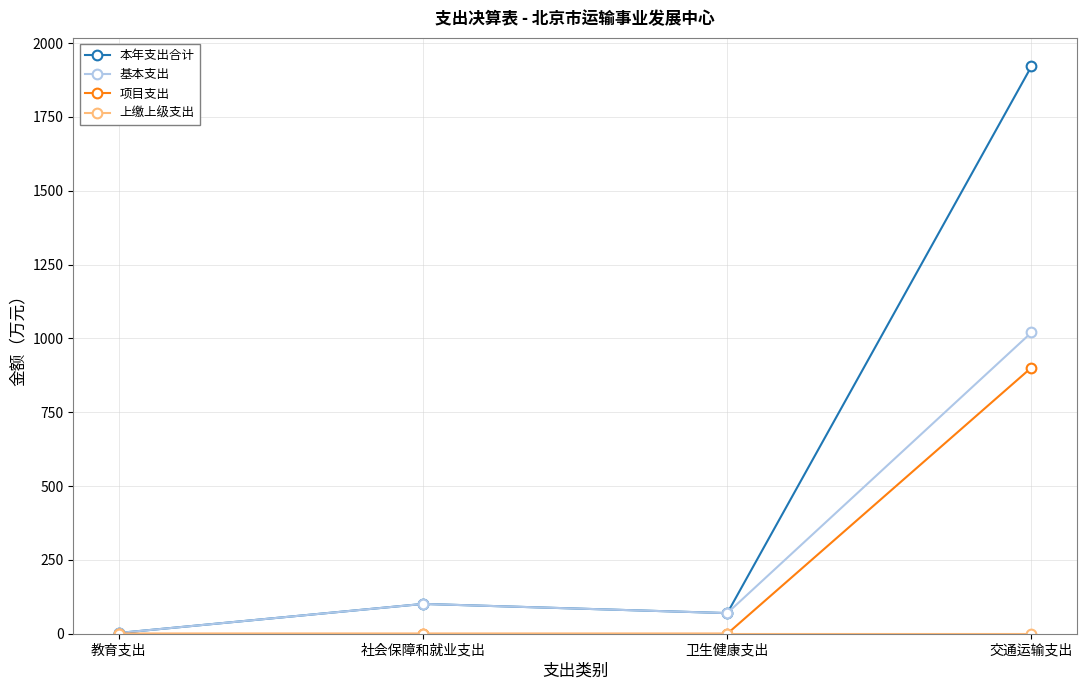

What is the maximum value for 本年支出合计?

1921.3